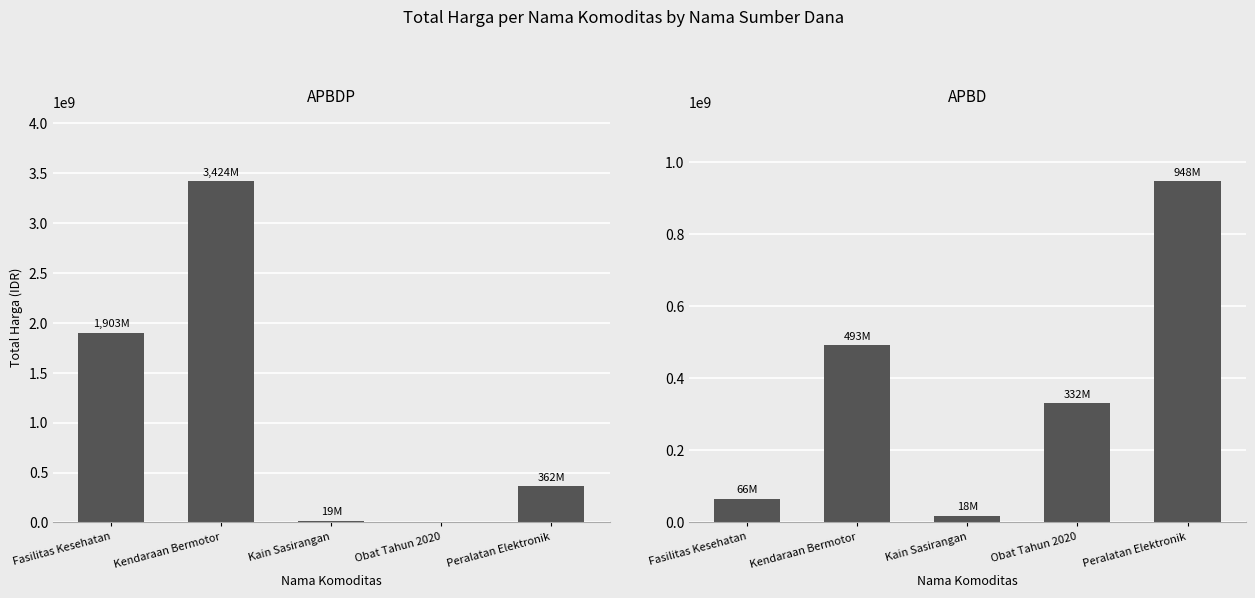

Reading right to left, list all the values displayed in this chart.

APBDP: Peralatan Elektronik=362103800	Obat Tahun 2020=0	Kain Sasirangan=19175000	Kendaraan Bermotor=3424562000	Fasilitas Kesehatan=1903467900
APBD: Peralatan Elektronik=948767000	Obat Tahun 2020=332506910	Kain Sasirangan=18900000	Kendaraan Bermotor=493000000	Fasilitas Kesehatan=66144400